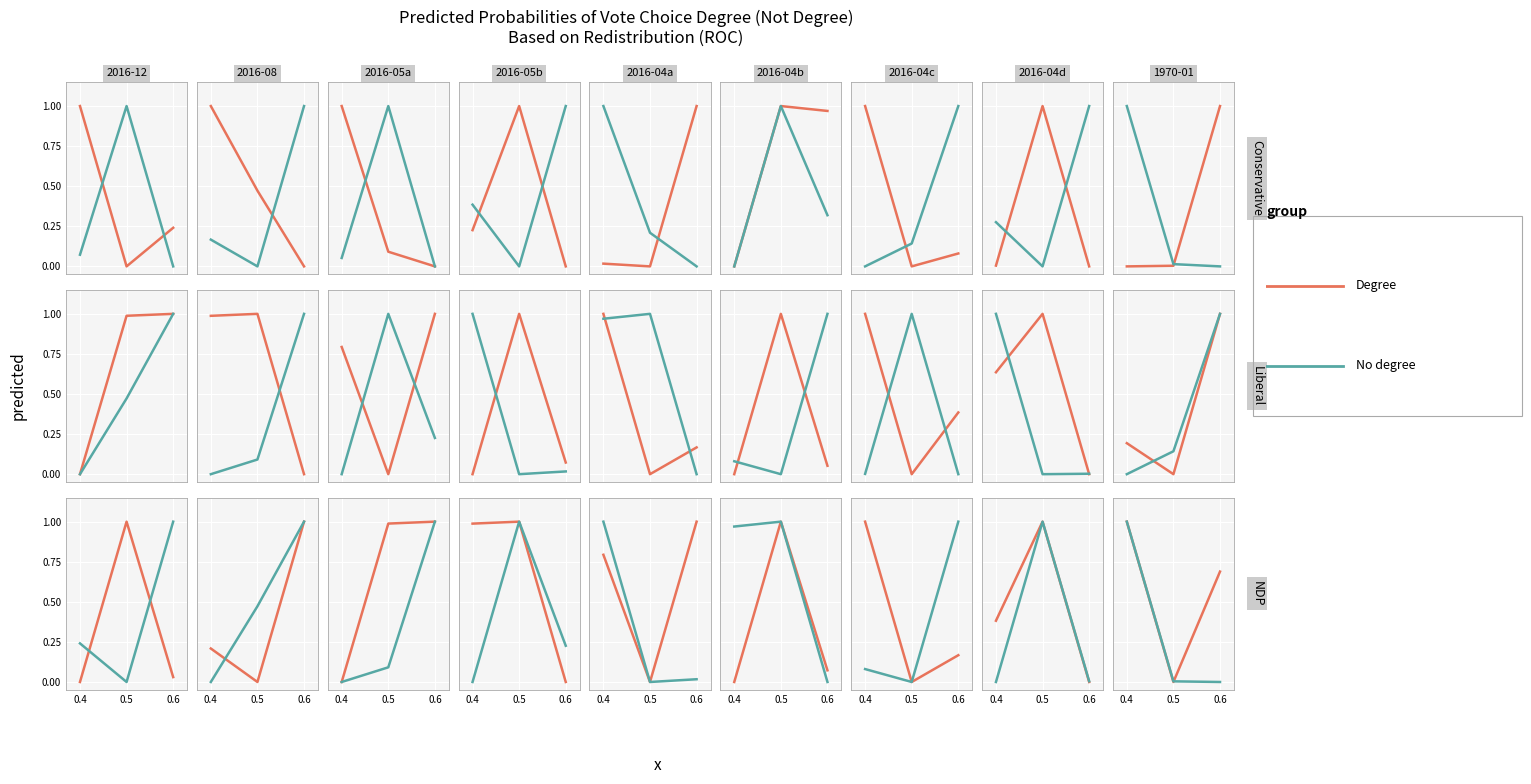

How many lines are shown in the chart?

2